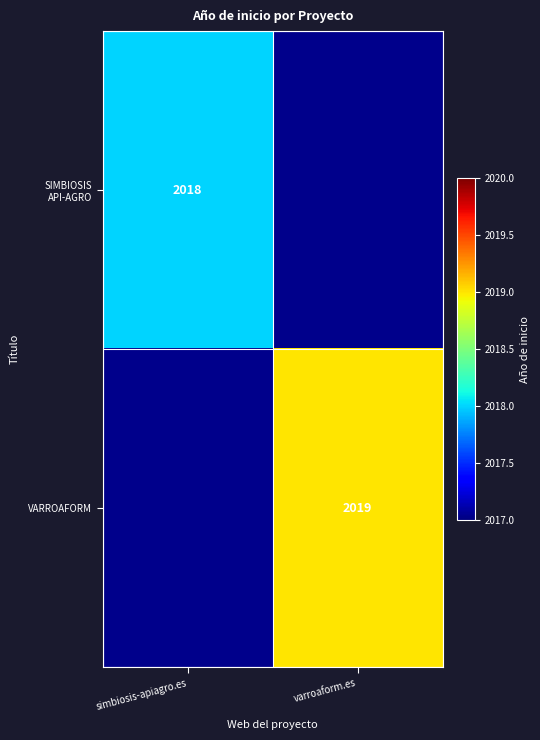

Is it true that VARROAFORM equals 689 at varroaform.es?

False